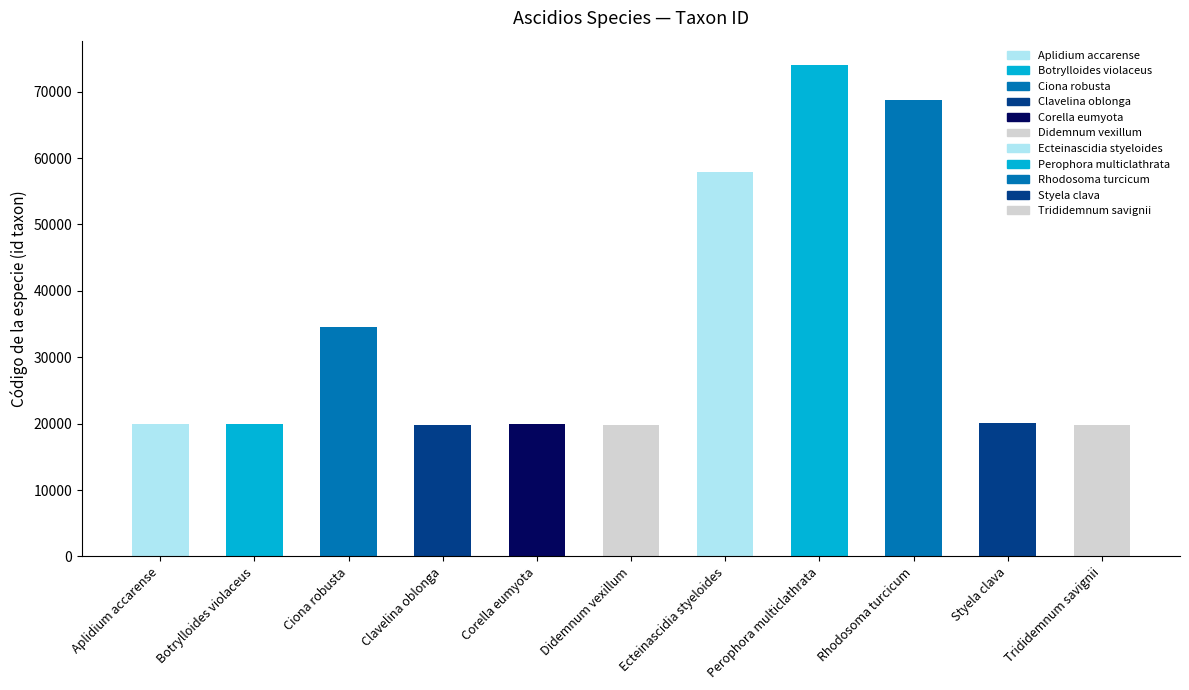

What is the ratio of the value at Clavelina oblonga to the value at Ecteinascidia styeloides?

0.3